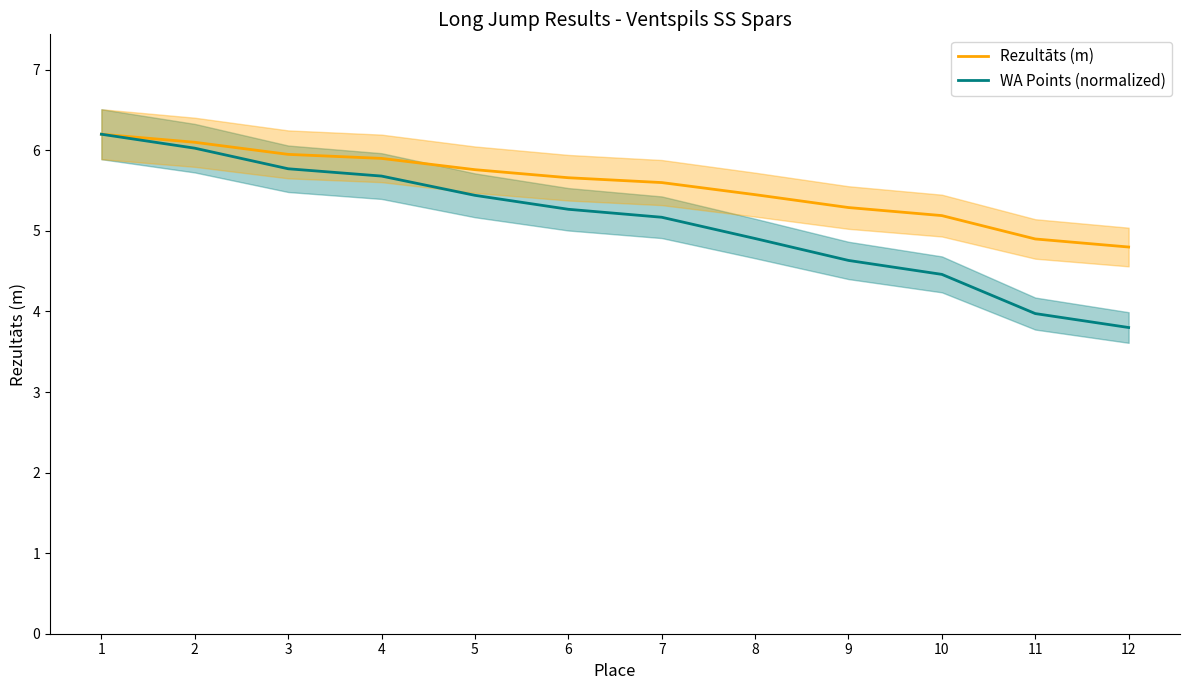

Which series changed the most between 4 and 11?

WA Points (normalized)